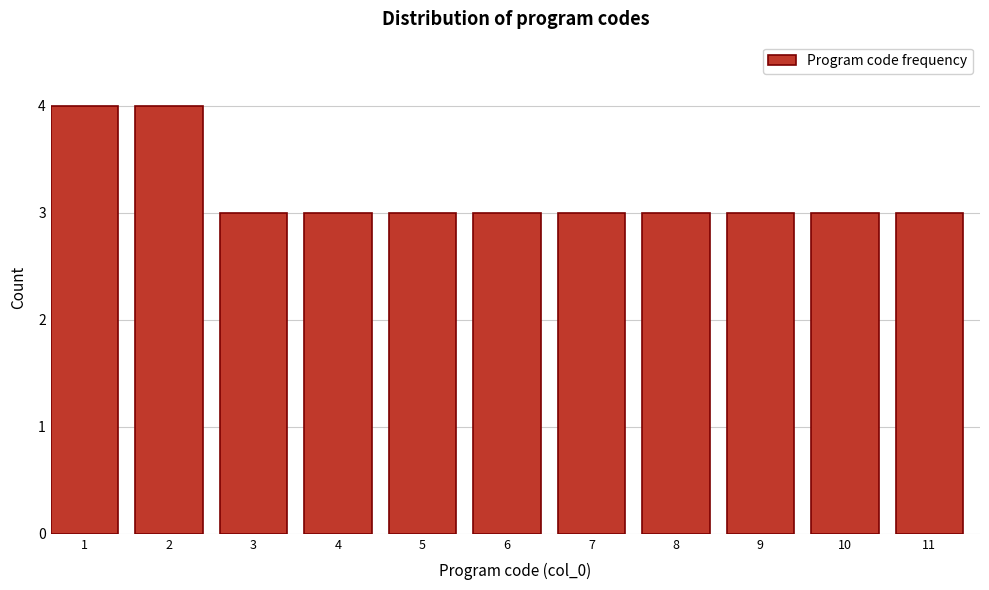

Reading left to right, extract all data points from this chart.

4	4	3	3	3	3	3	3	3	3	3